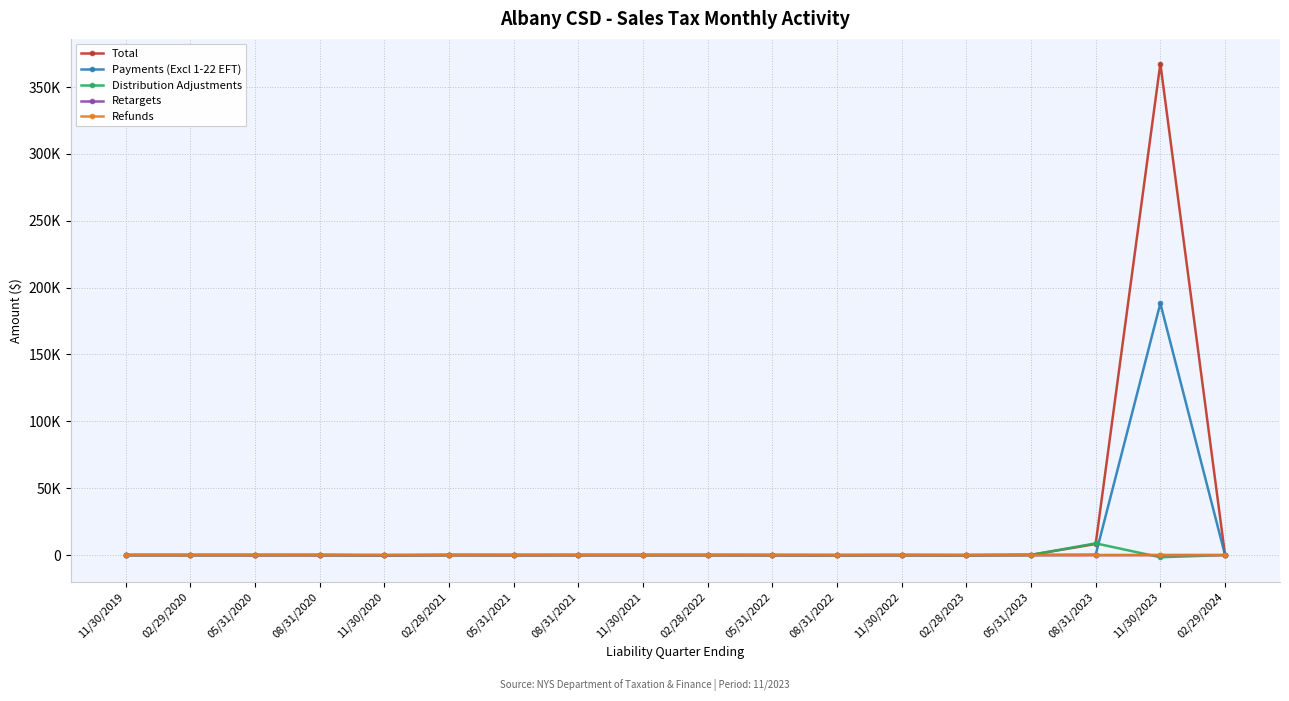

Is this an area chart (filled region under the line)?

No